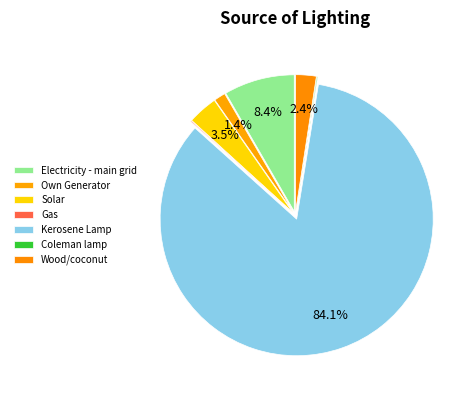

Is the sum of Kerosene Lamp and Coleman lamp greater than half?

Yes